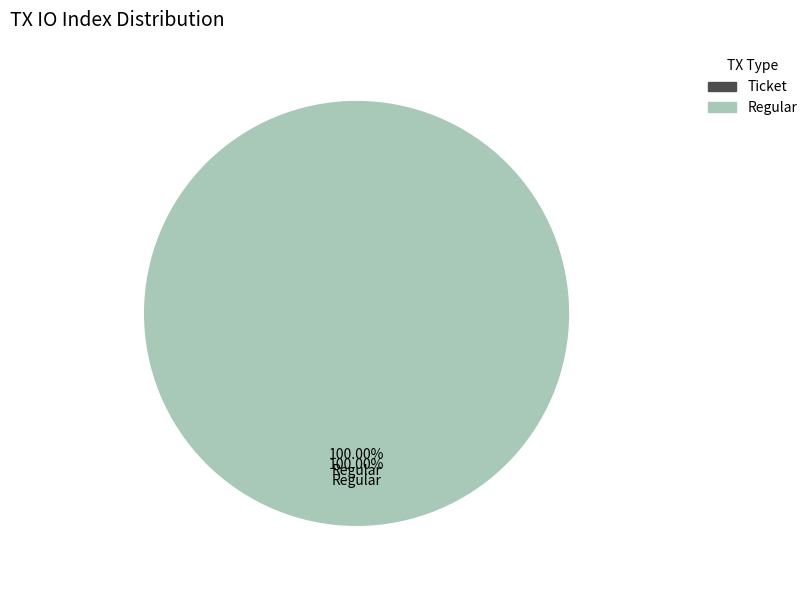

To the nearest percent, what is the difference between the Regular and Ticket slice percentages?

100%